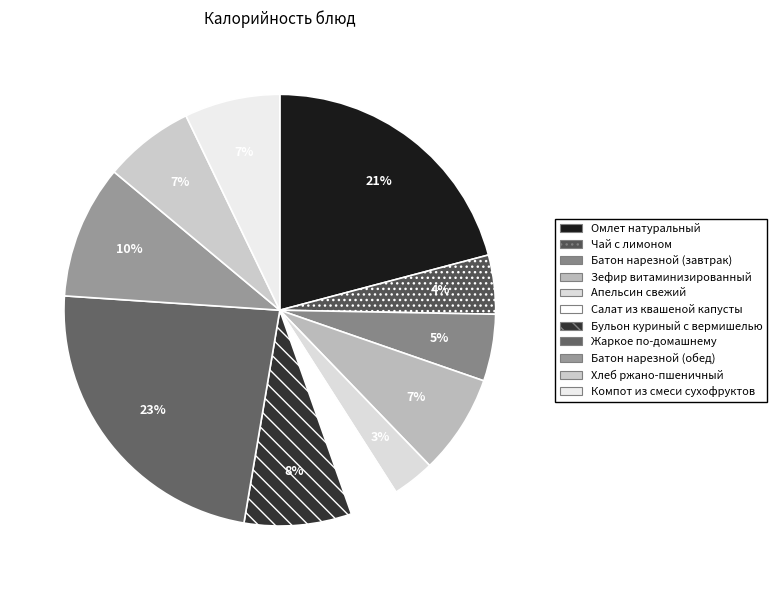

To the nearest percent, what percentage of the pie is Бульон куриный с вермишелью?

8%